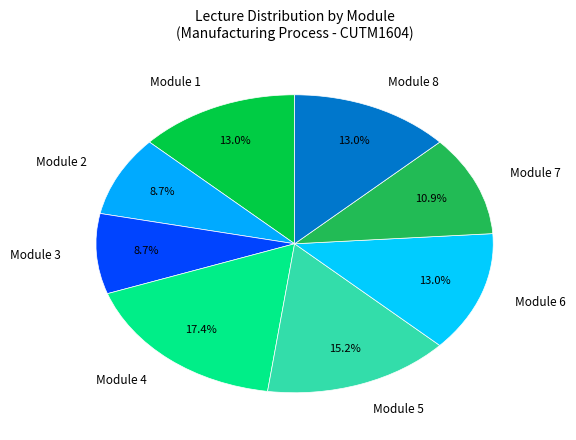

What is the largest slice in the pie chart?

Module 4